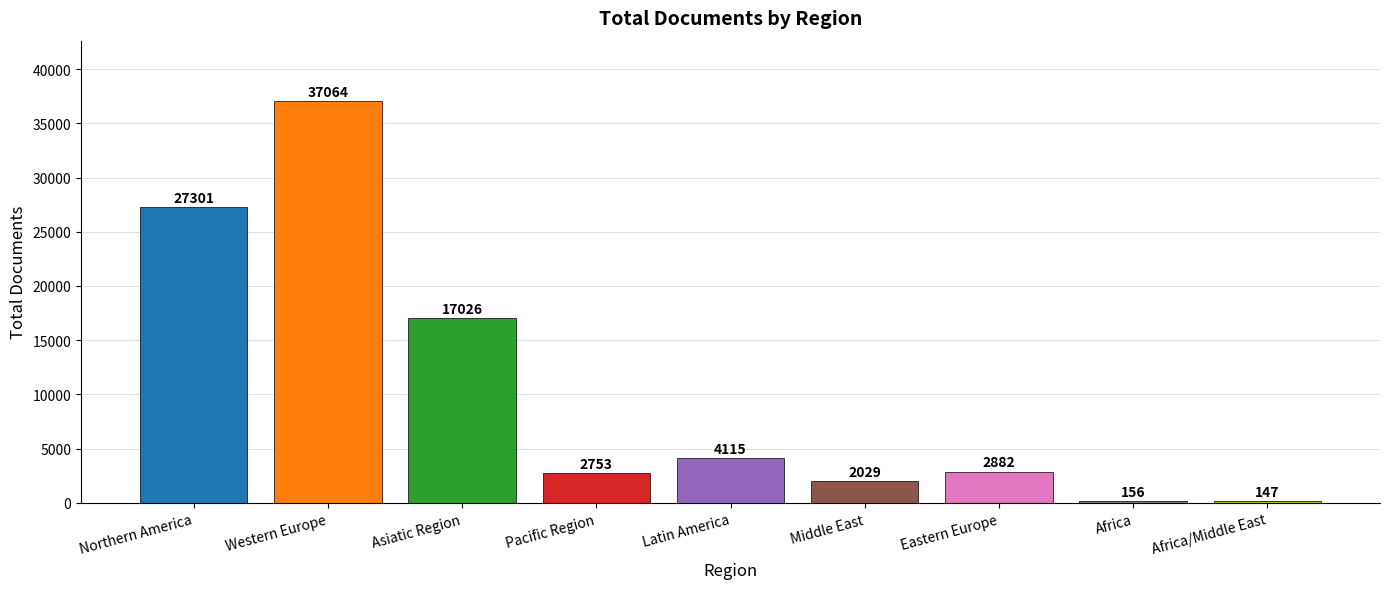

Rank the categories by value from highest to lowest.

Western Europe, Northern America, Asiatic Region, Latin America, Eastern Europe, Pacific Region, Middle East, Africa, Africa/Middle East